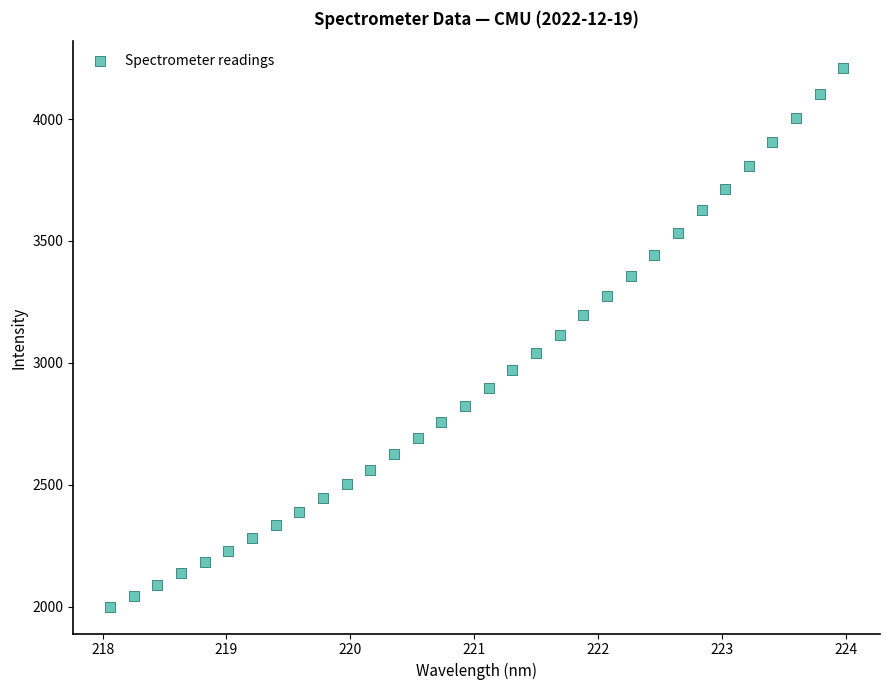

What is the range of Y values (max minus min)?

2208.4